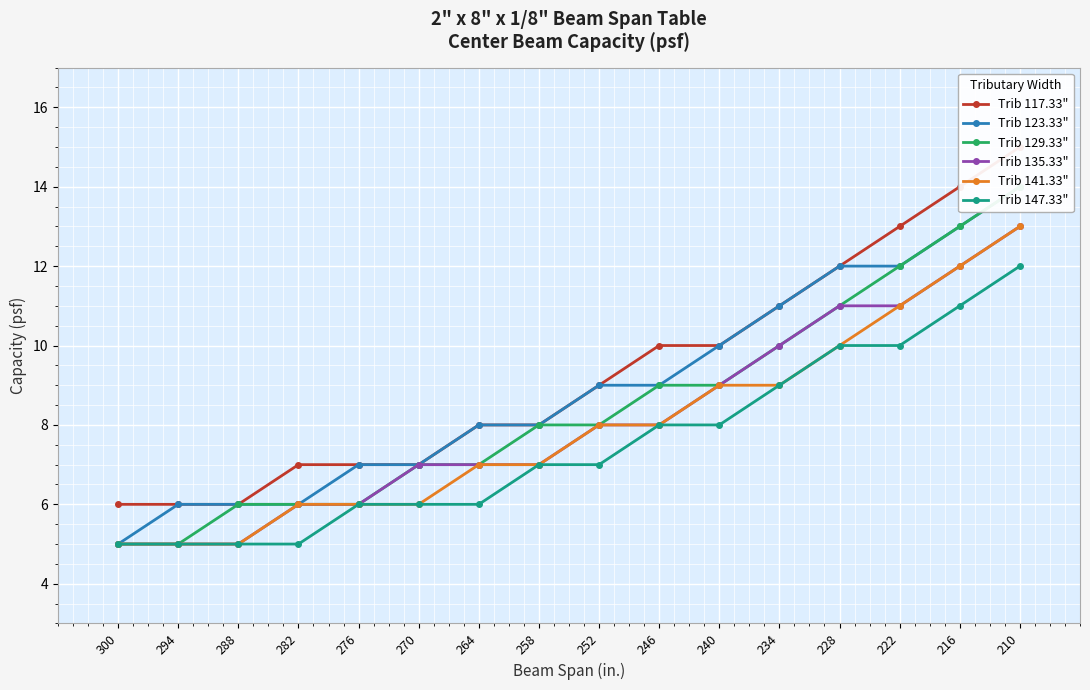

At 234, list the series in order from smallest to largest.

Trib 141.33", Trib 147.33", Trib 129.33", Trib 135.33", Trib 117.33", Trib 123.33"